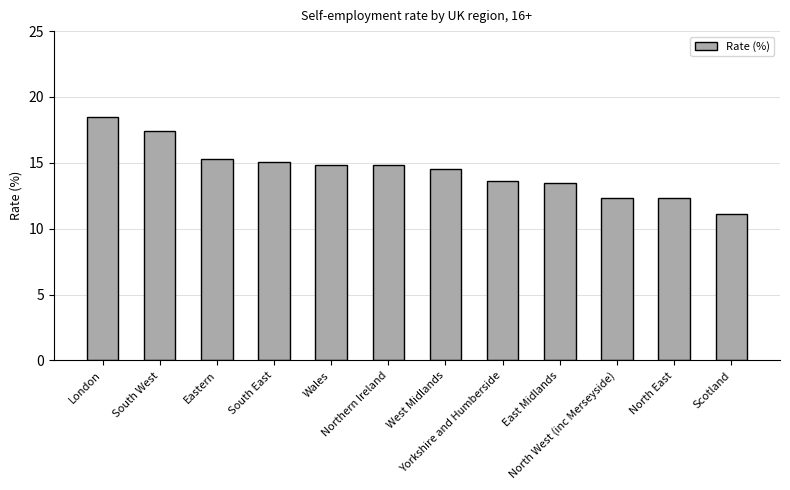

What is the minimum value shown in the chart?

11.1